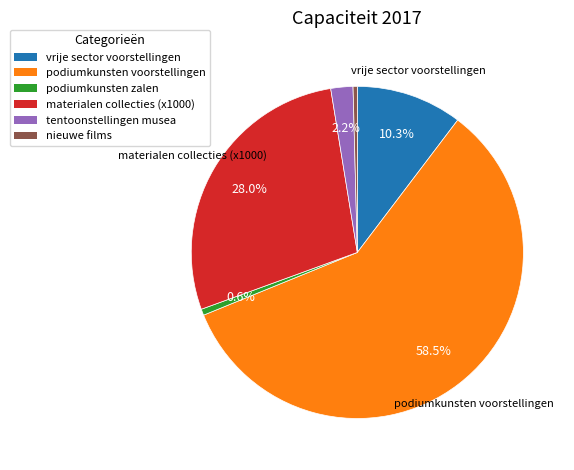

To the nearest percent, what is the average slice percentage?

17%